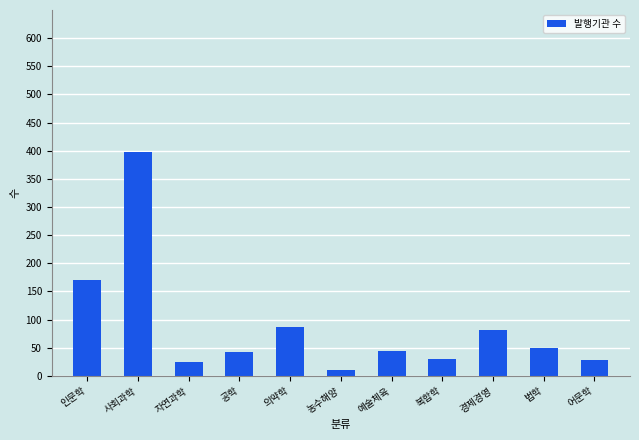

How many bars are there in total?

11